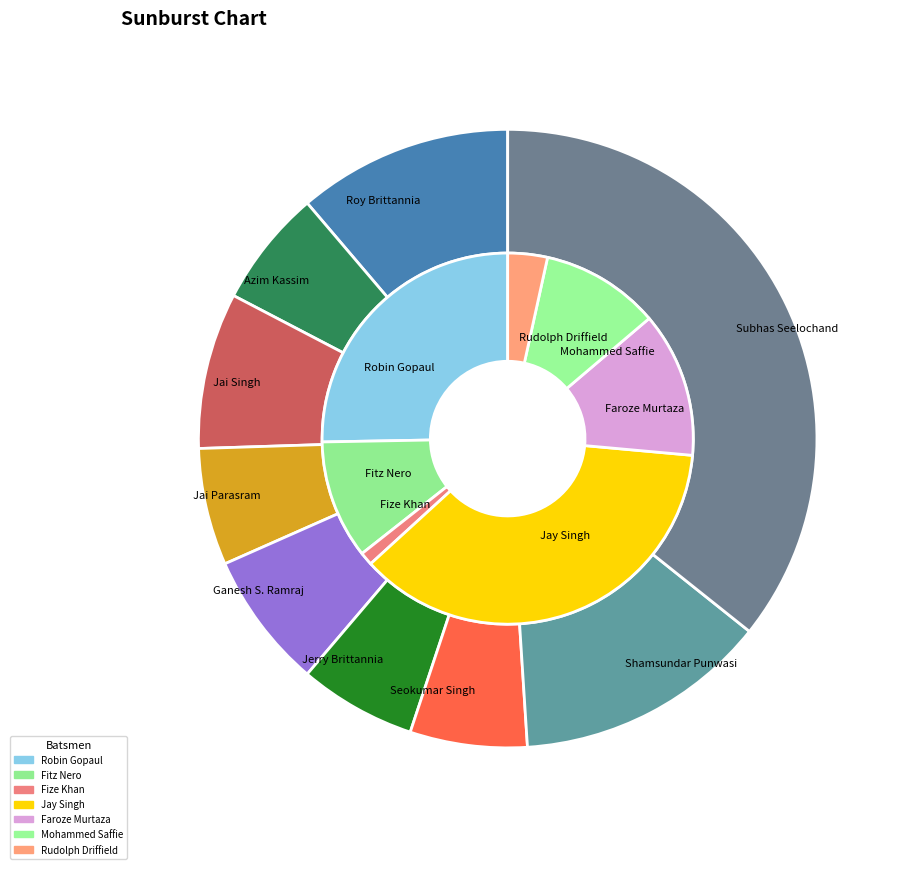

The John Tenpow slice represents 11% of the pie. True or false?

False